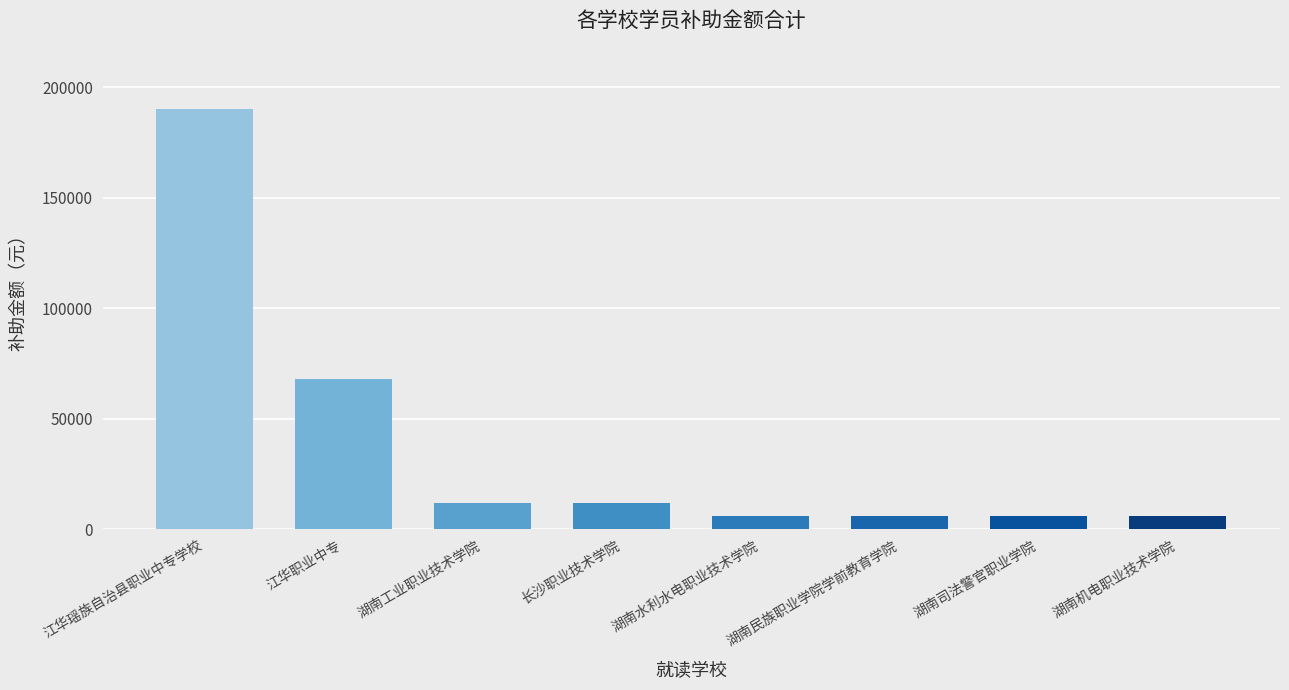

Which has a higher value, 江华职业中专 or 湖南工业职业技术学院?

江华职业中专